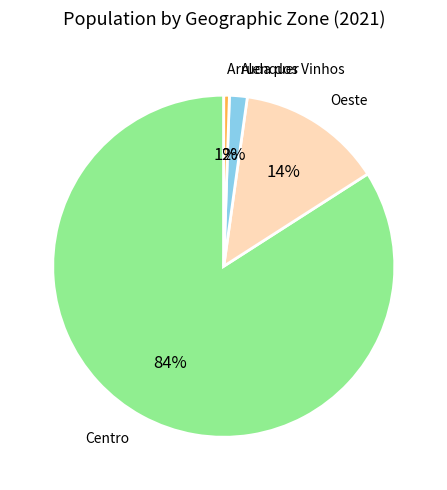

Is the sum of Oeste and Arruda dos Vinhos greater than half?

No